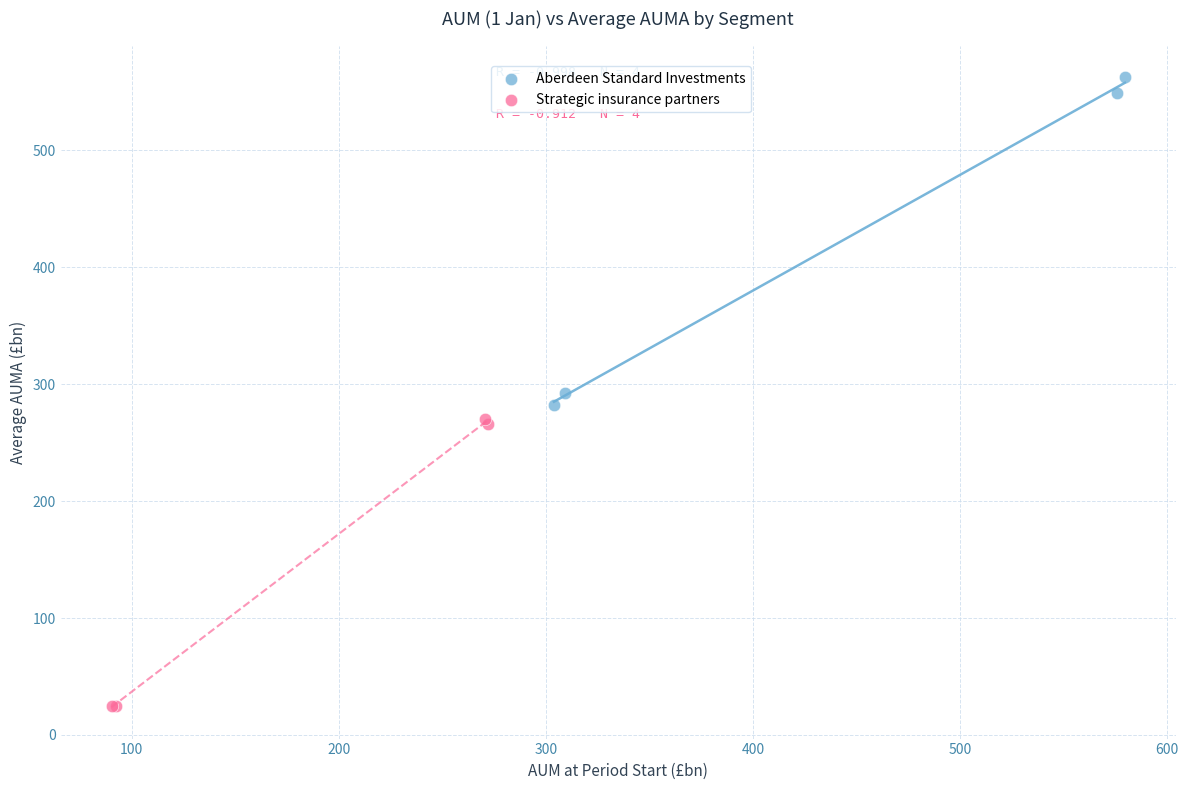

Which series contains the lowest Y value?

Strategic insurance partners